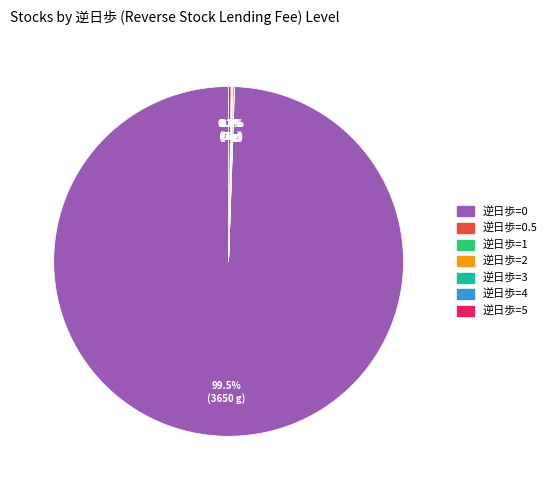

Is there any slice that represents more than half of the pie?

Yes